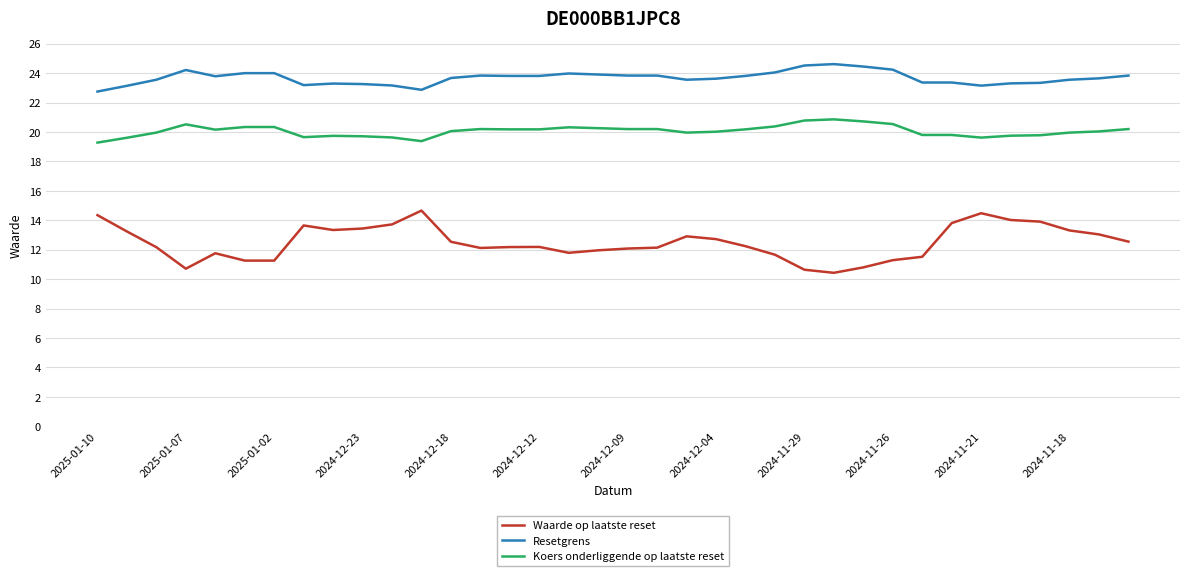

Is this an area chart (filled region under the line)?

No